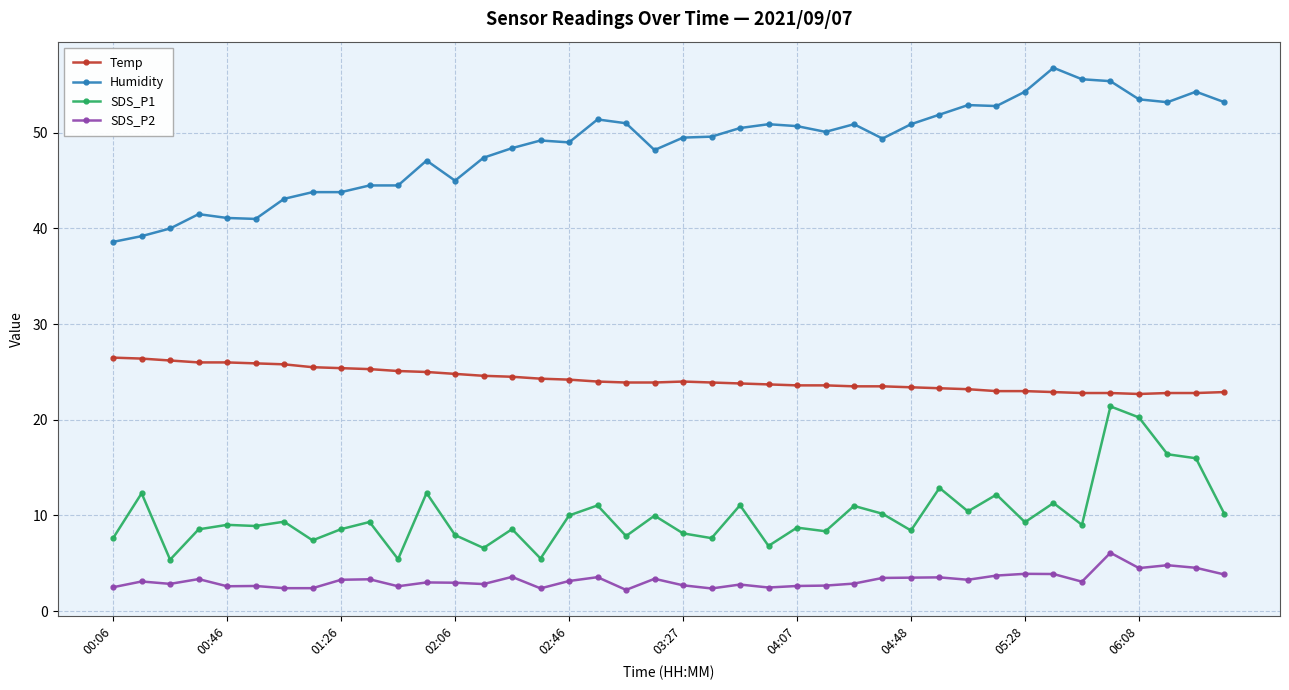

Which series has the largest total across all categories?

Humidity